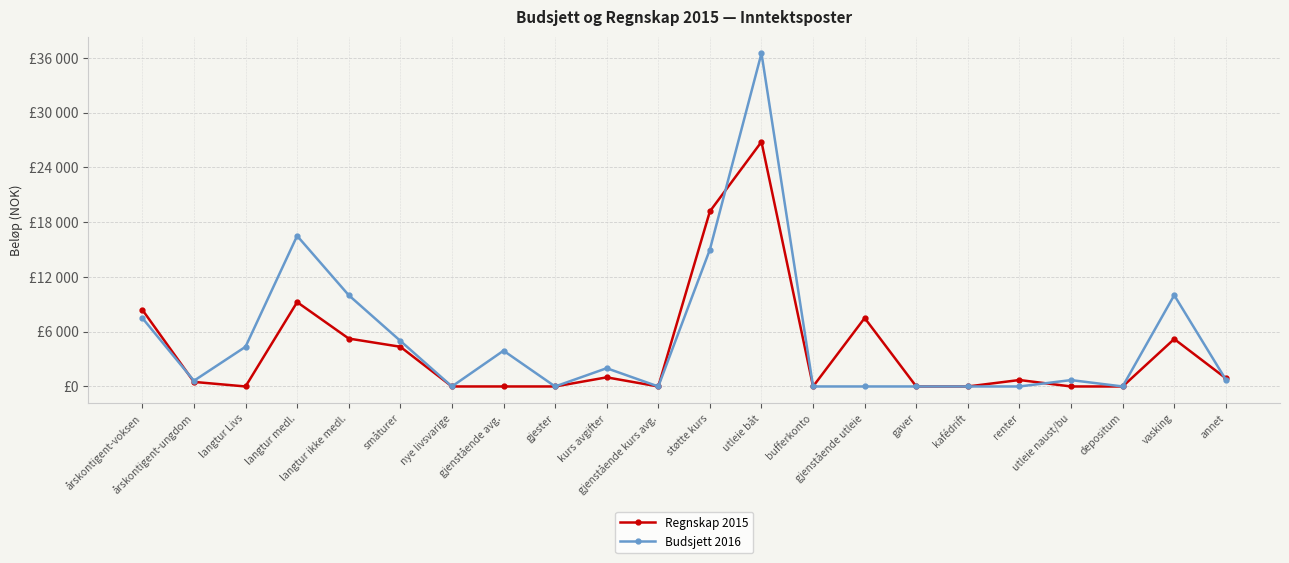

The value of Regnskap 2015 at depositum is 13870.6. True or false?

False